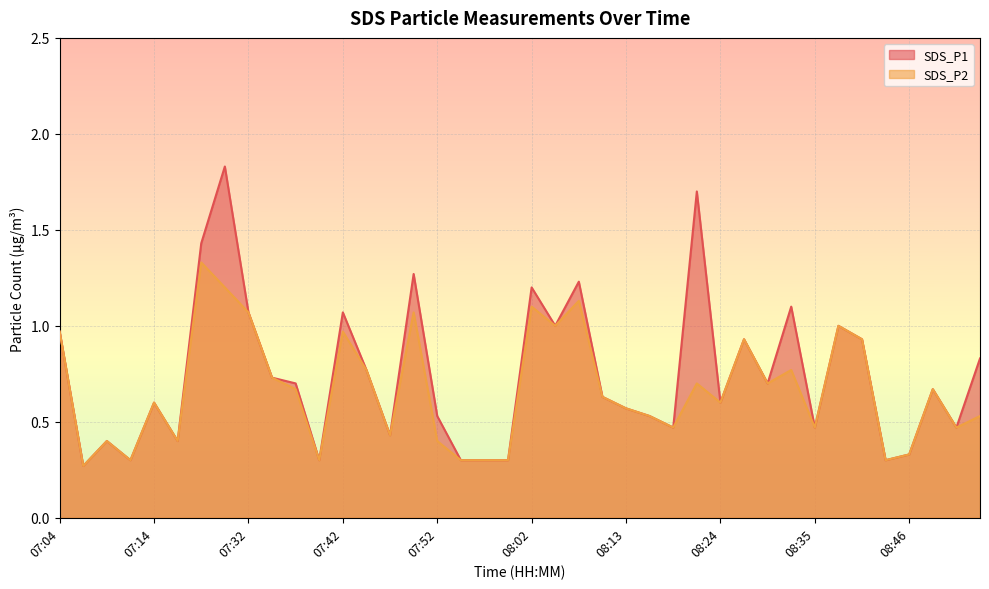

True or false: SDS_P1 and SDS_P2 intersect in this chart.

False